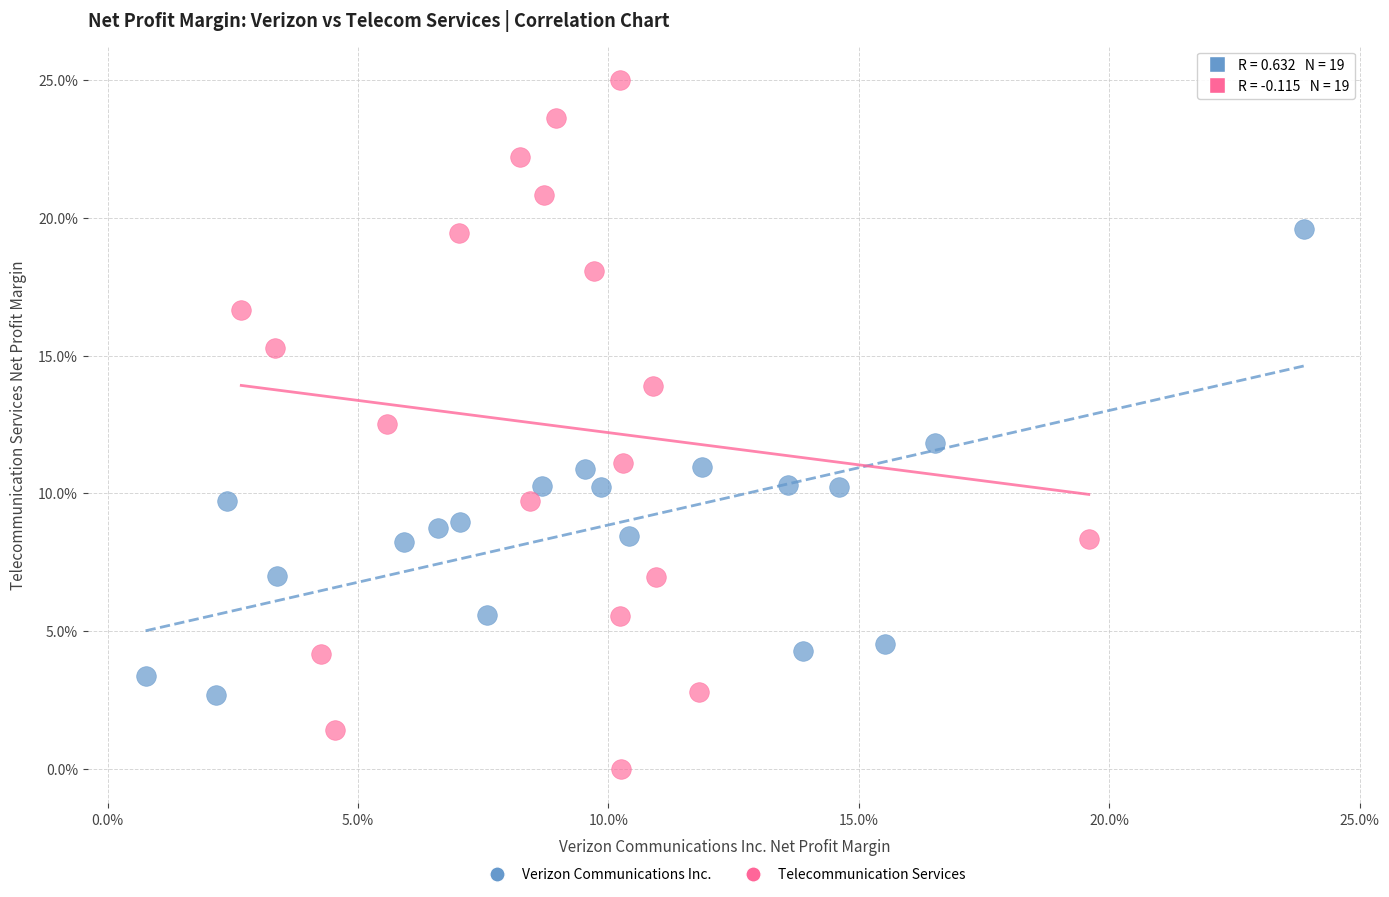

Which series has the largest Y range (max minus min)?

Telecommunication Services